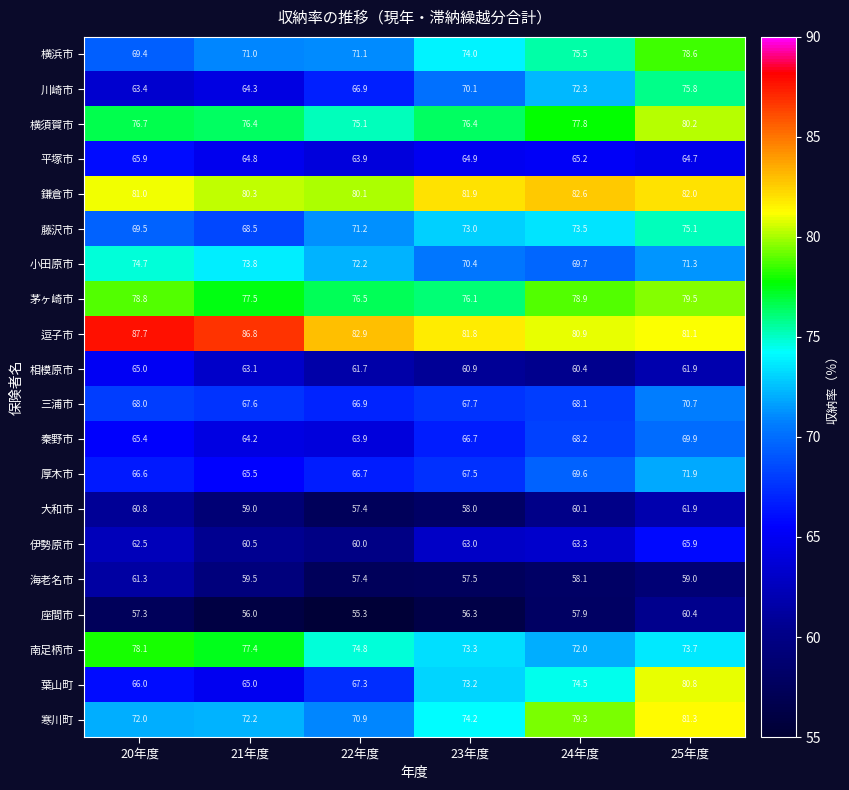

What is the maximum value for 厚木市?

71.9